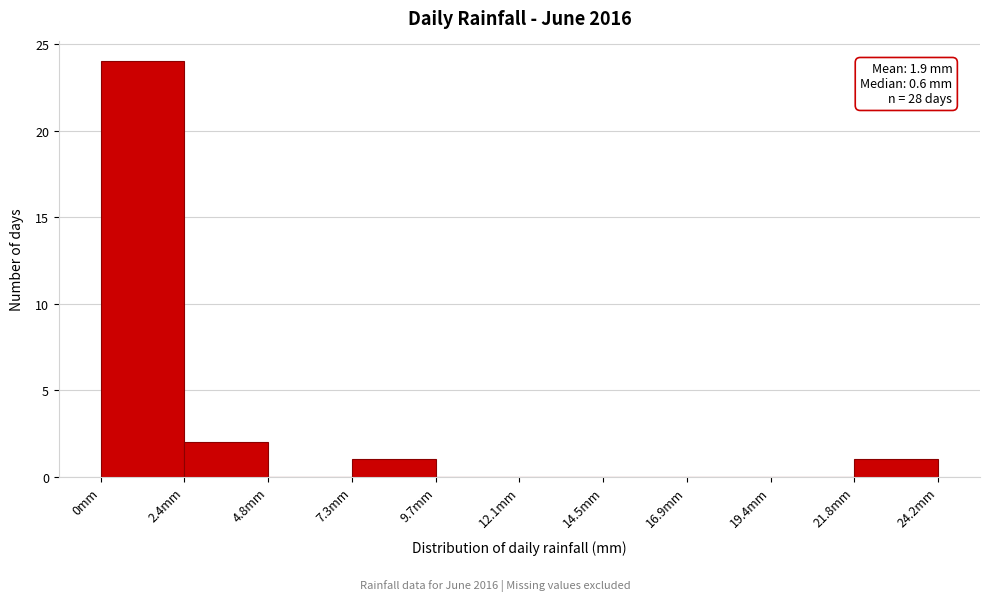

Over which range of the x-axis is the bar tallest?

0.0 to 2.5